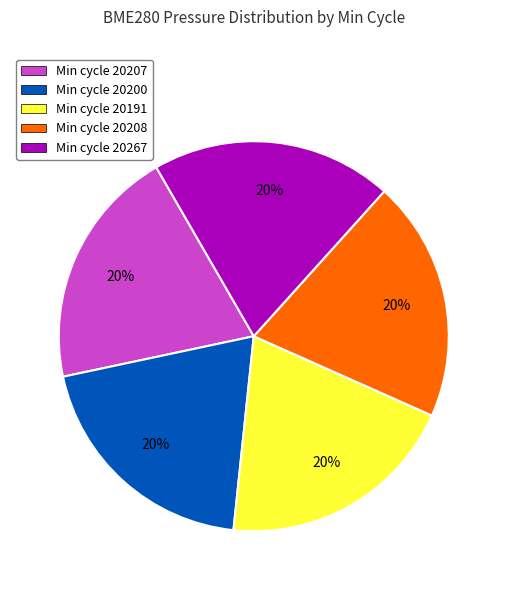

The Min cycle 20200 slice represents 9% of the pie. True or false?

False